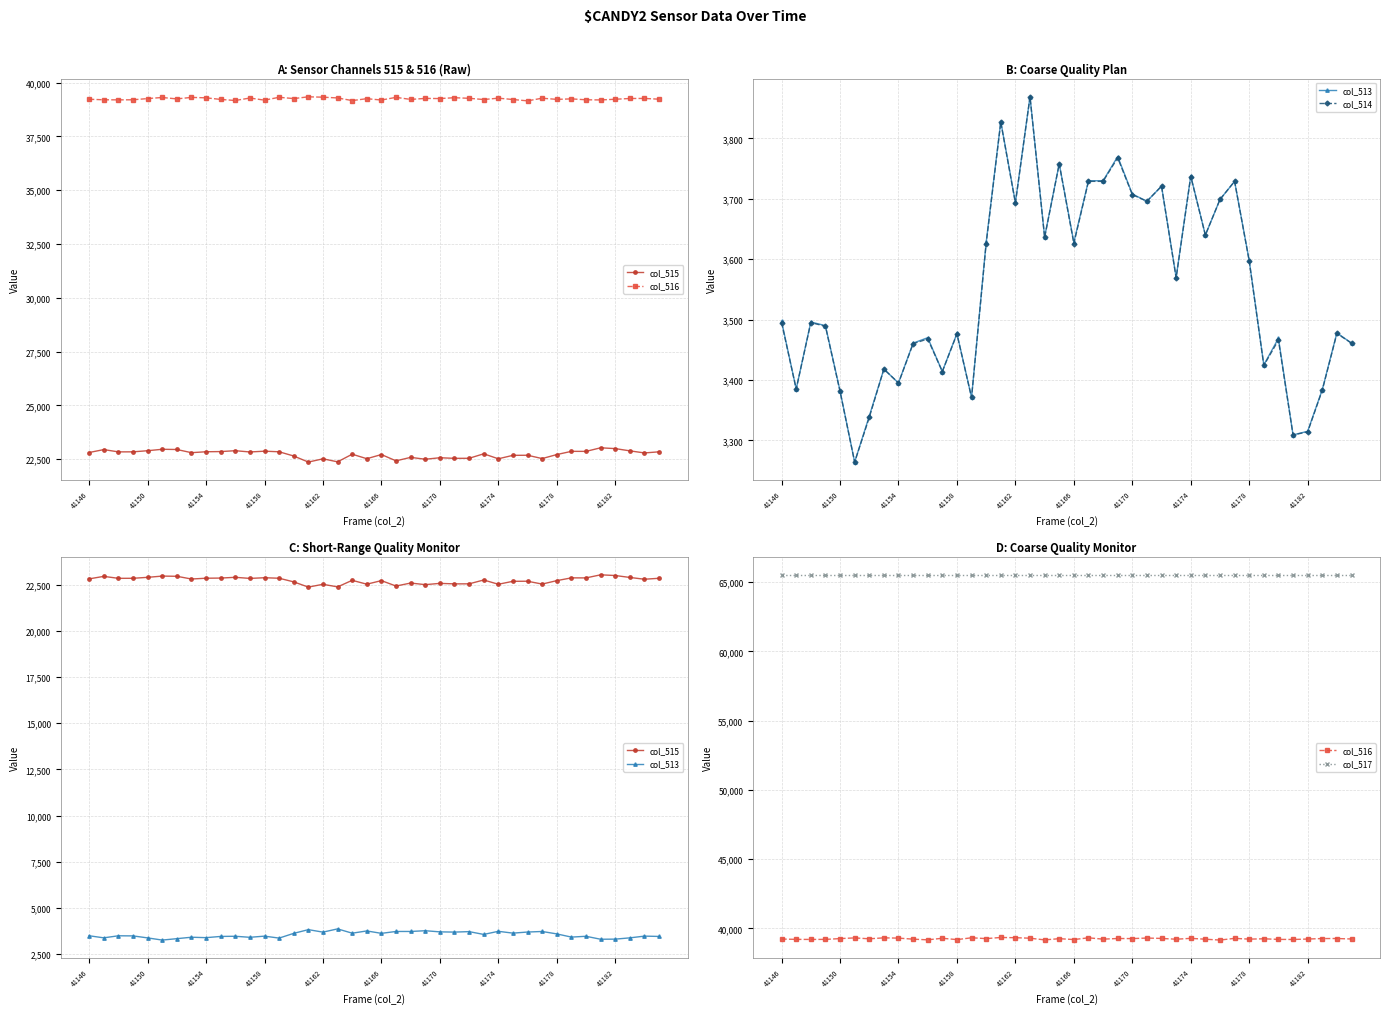

Which series changed the most between 30 and 36?

col_514